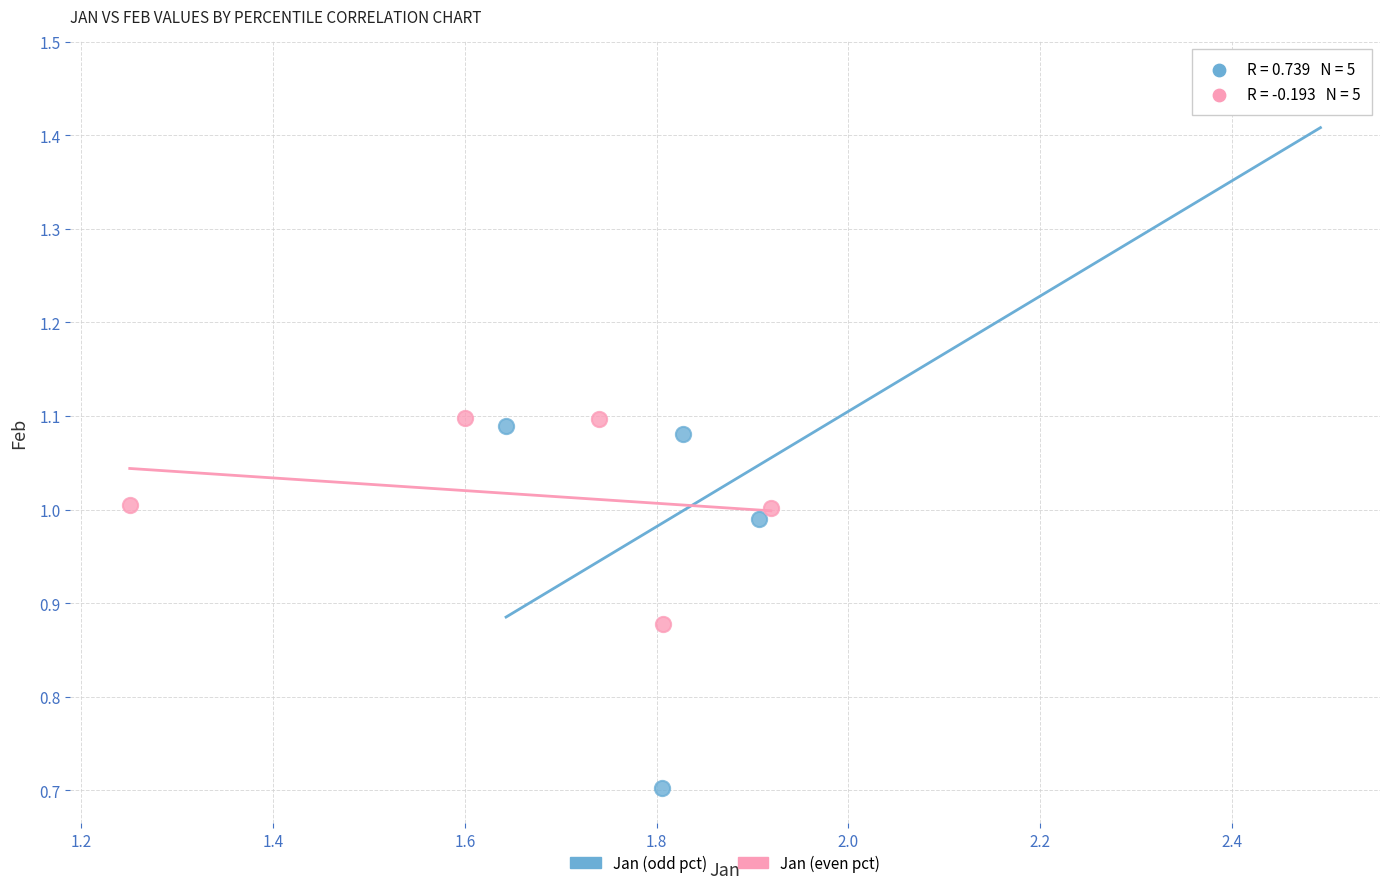

Which series contains the highest Y value?

Jan (odd pct)